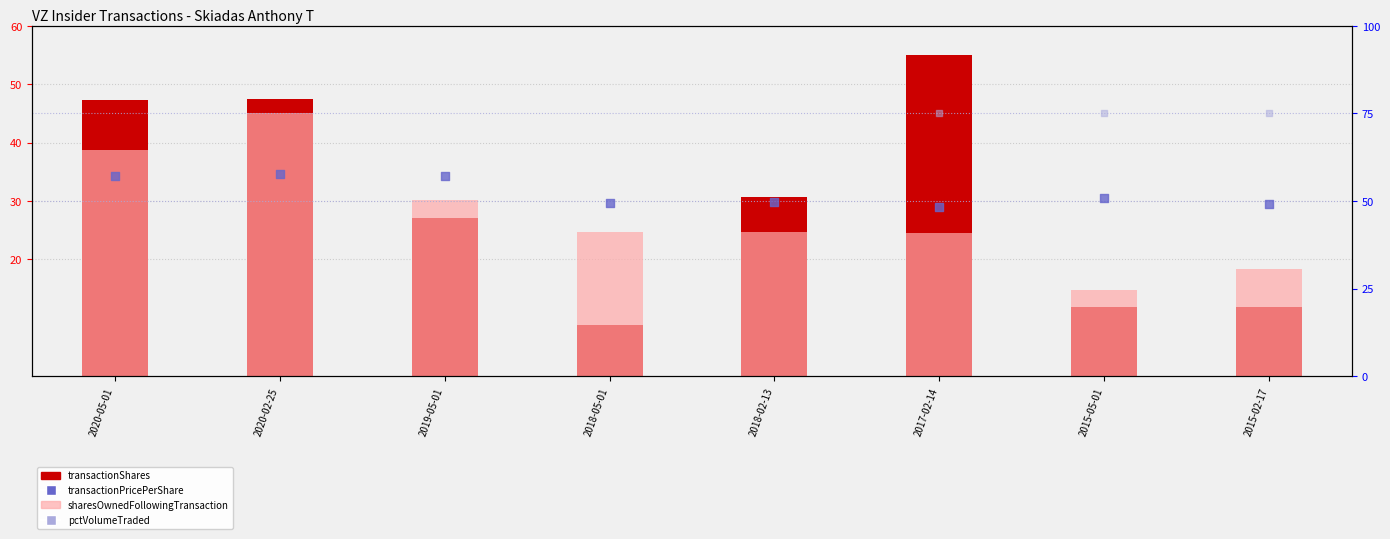

Which series contains the lowest Y value?

transactionShares